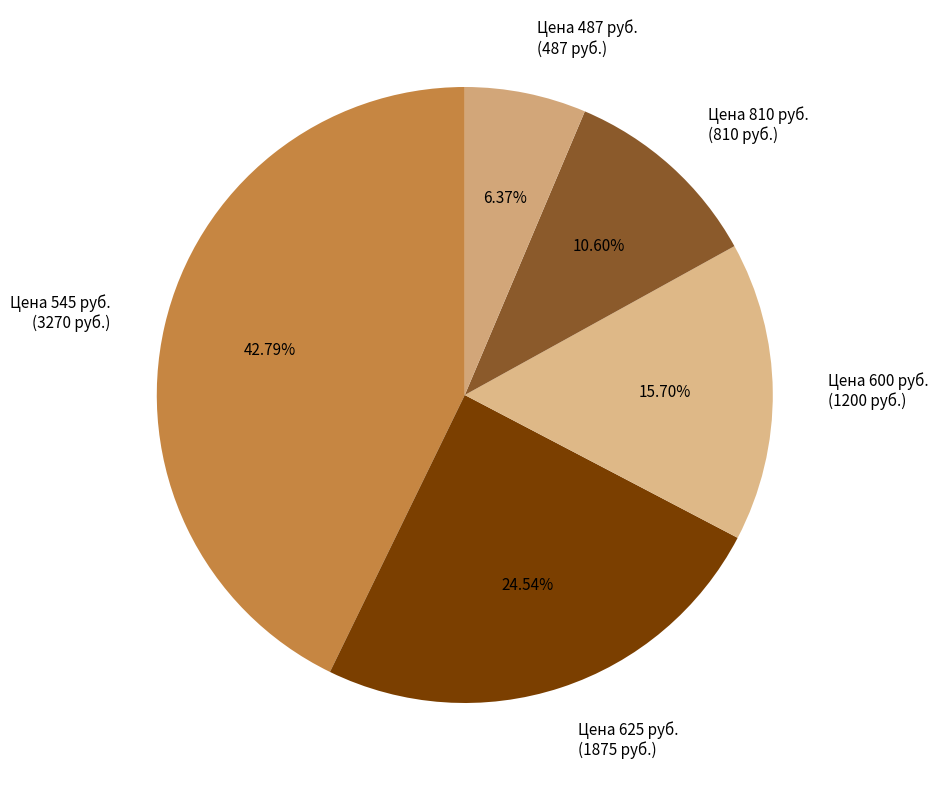

Combined, do Цена 810 руб. (810 руб.) and Цена 487 руб. (487 руб.) account for over 50%?

No